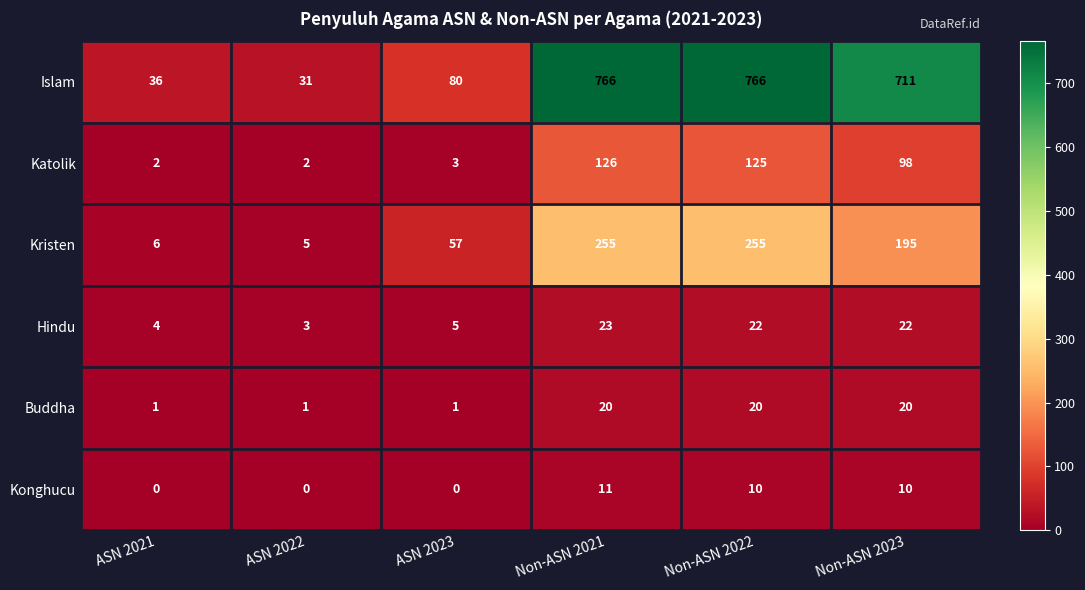

Which category has the lowest value in the Islam series?

ASN 2022